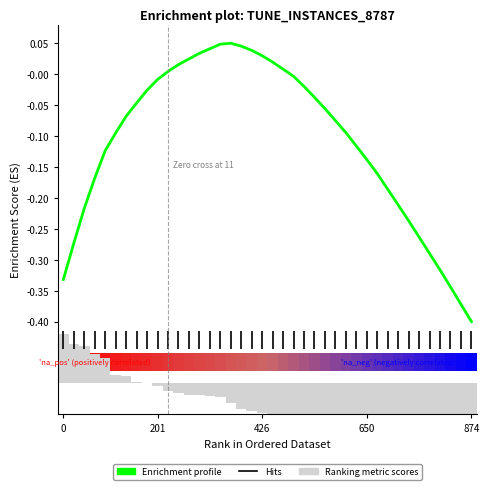

How many lines are shown in the chart?

1